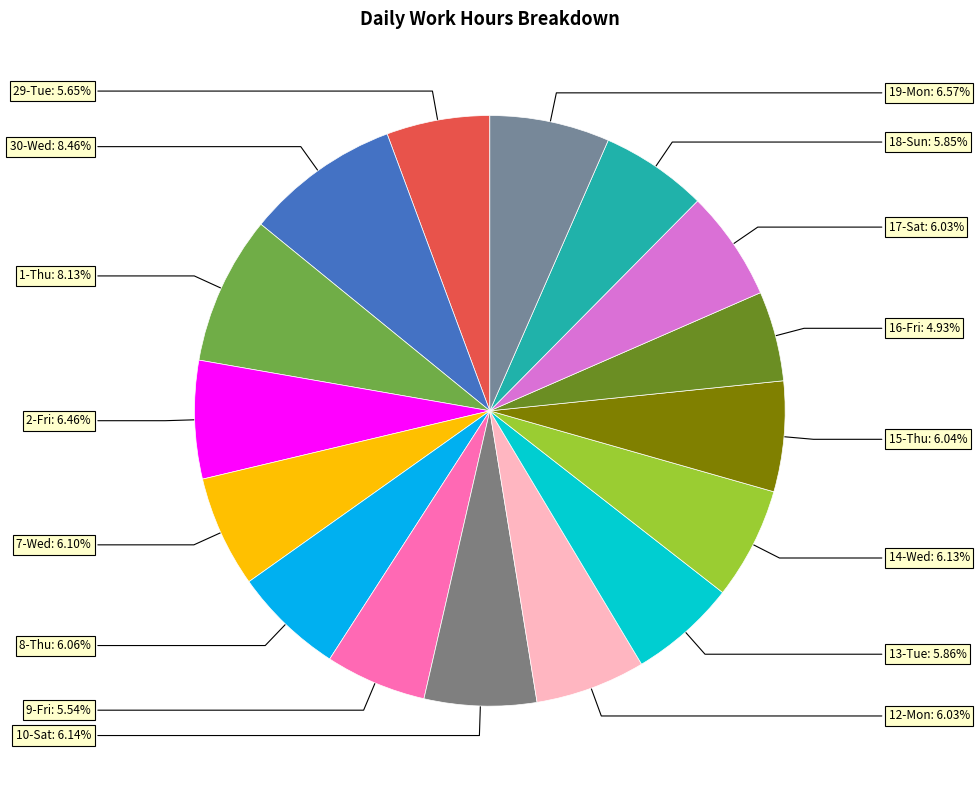

Rank the categories by value from highest to lowest.

30-Wed, 1-Thu, 19-Mon, 2-Fri, 10-Sat, 14-Wed, 7-Wed, 8-Thu, 15-Thu, 12-Mon, 17-Sat, 13-Tue, 18-Sun, 29-Tue, 9-Fri, 16-Fri